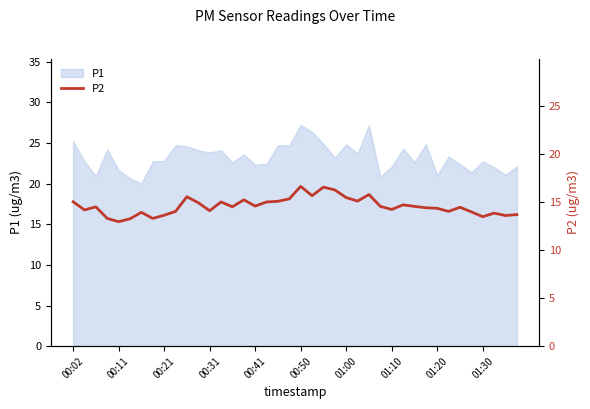

Where does the data first go above 14?

00:02